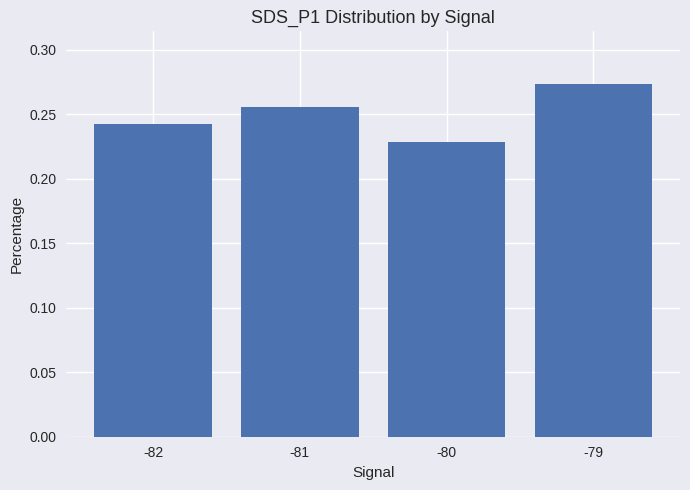

What is the sum of all values?

1.0